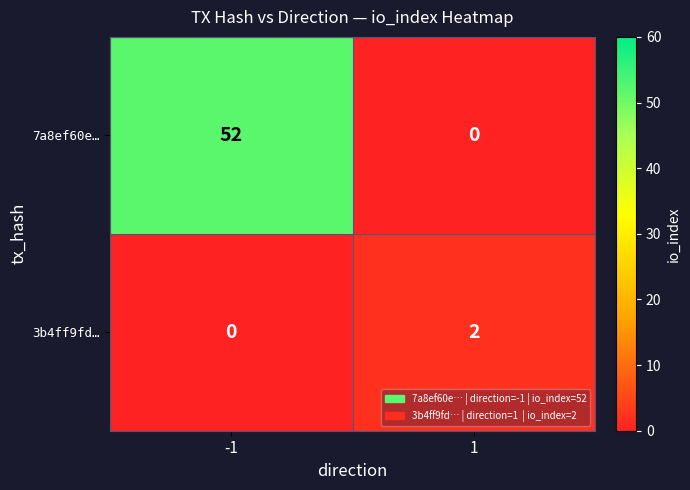

What is the difference between the 7a8ef60e… values at 1 and -1?

52